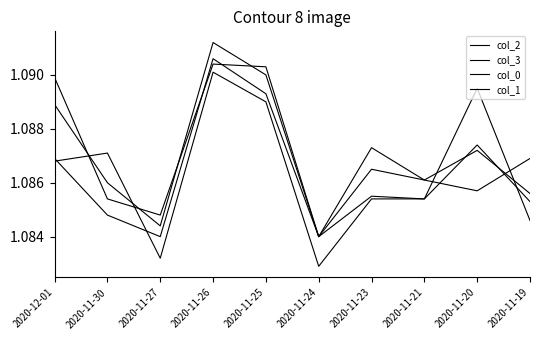

Does the chart display data point markers on the line(s)?

No